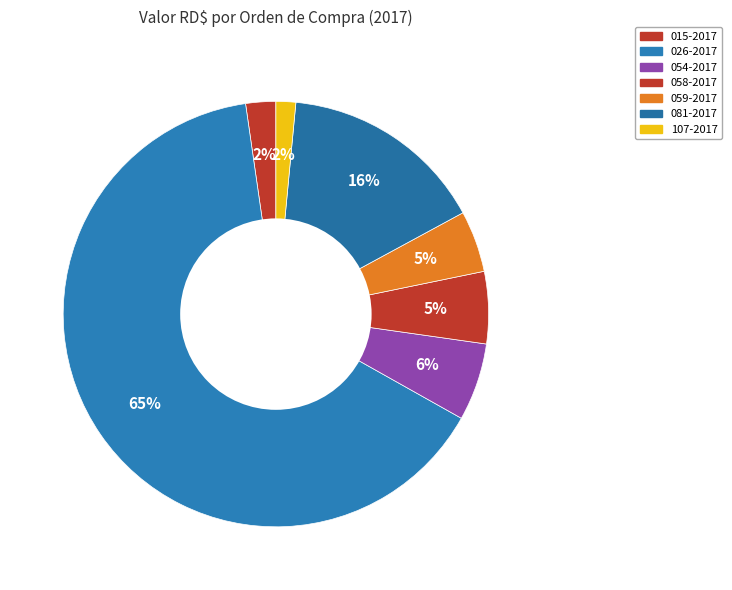

Count the number of slices in the pie.

7